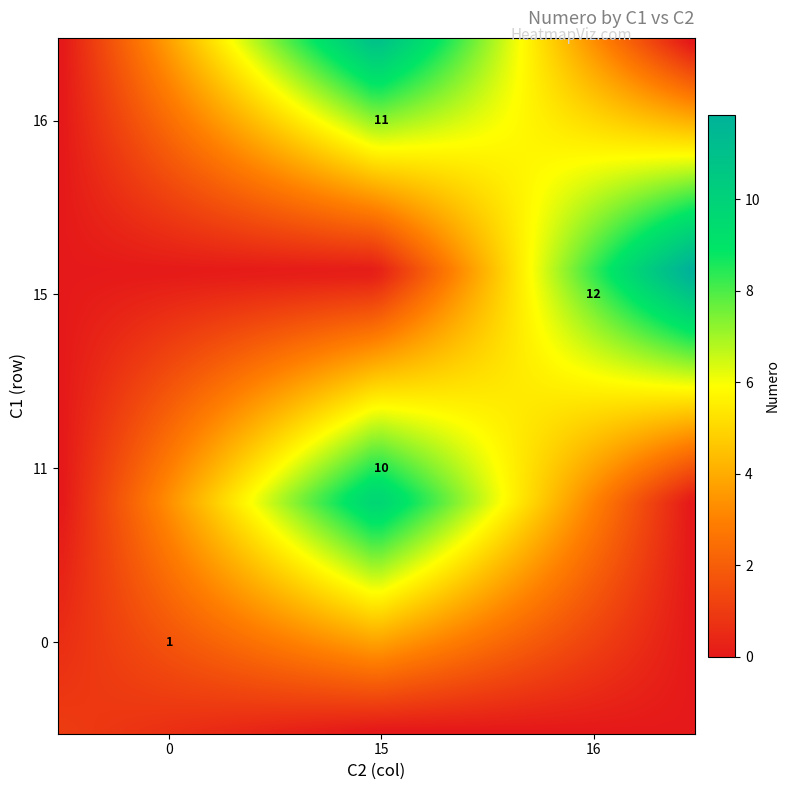

How many 3 values are between 15 and 16?

2